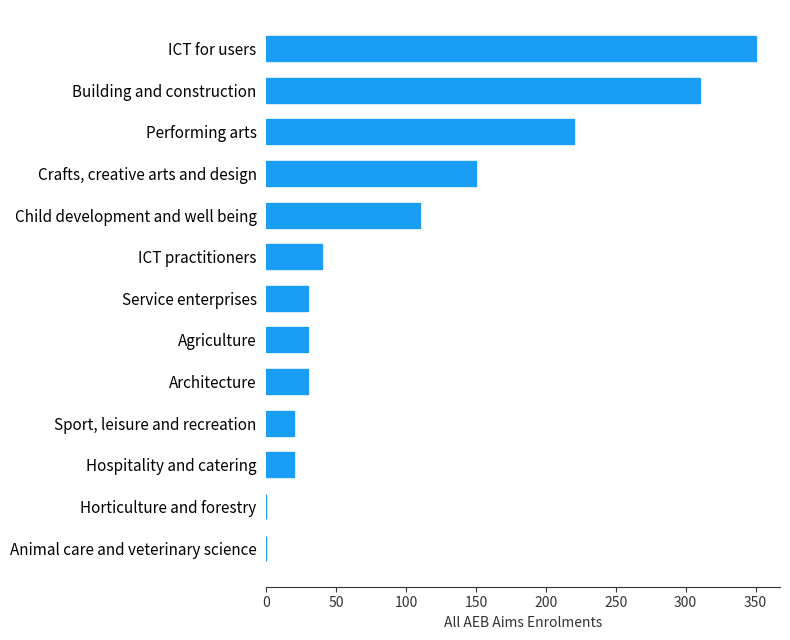

Are the bars horizontal?

Yes